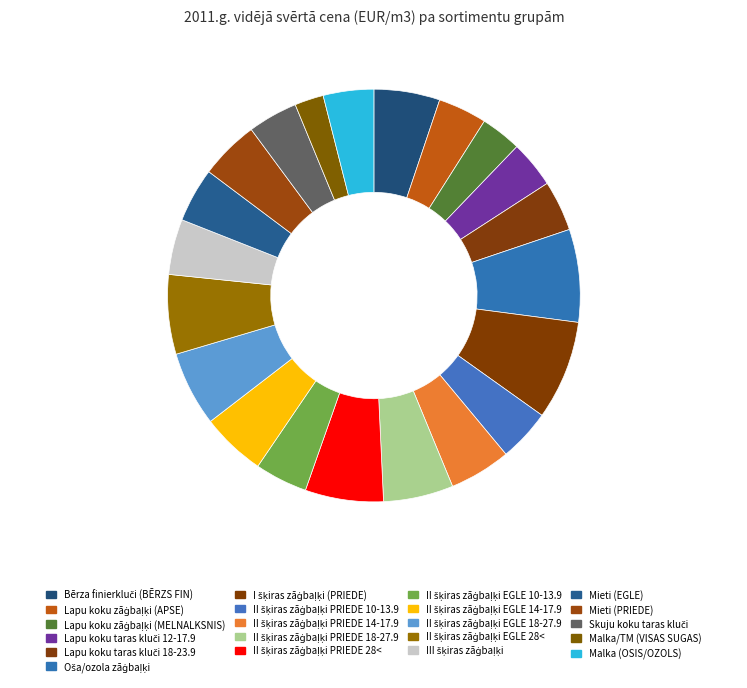

Count the number of slices in the pie.

21